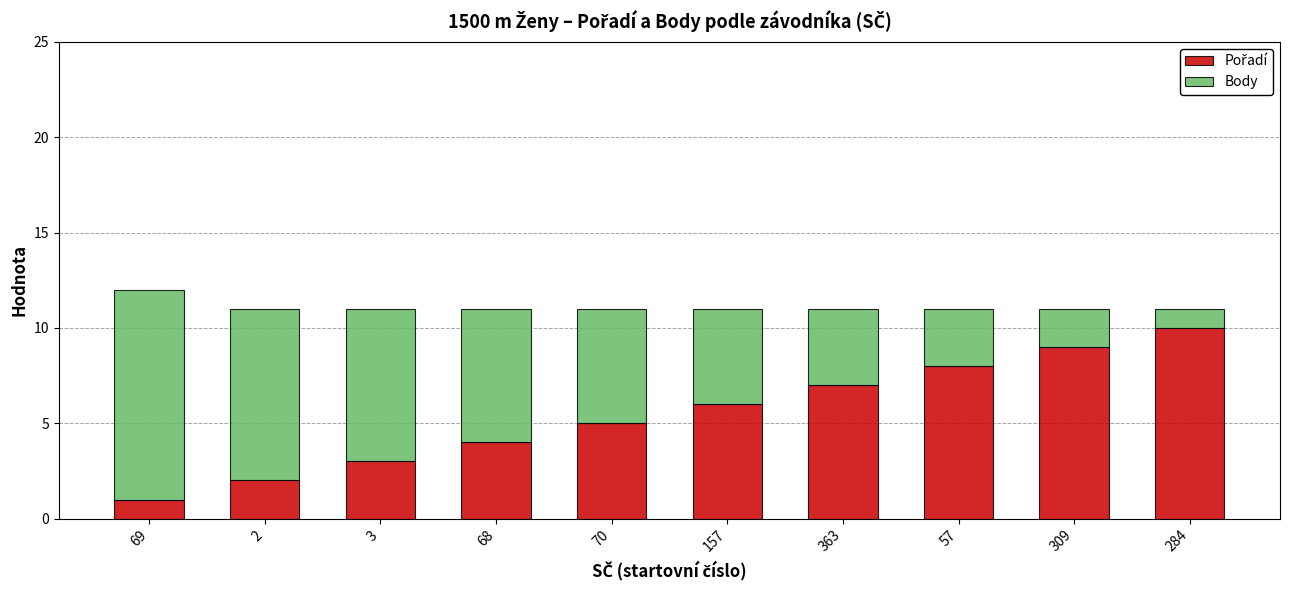

What is the total value across all series at 284?

11